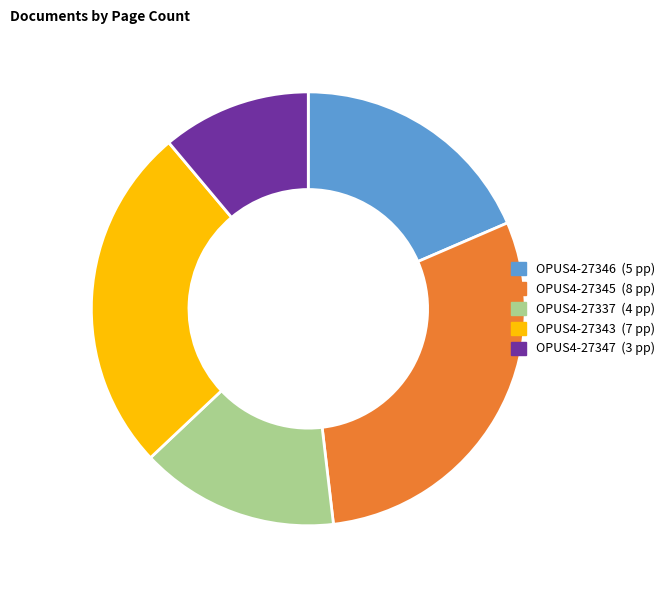

Does OPUS4-27343 represent more than half of the total?

No